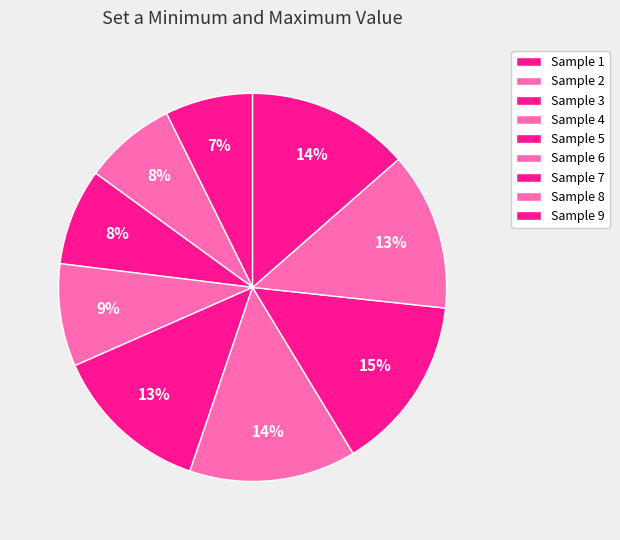

How many segments does this pie chart have?

9